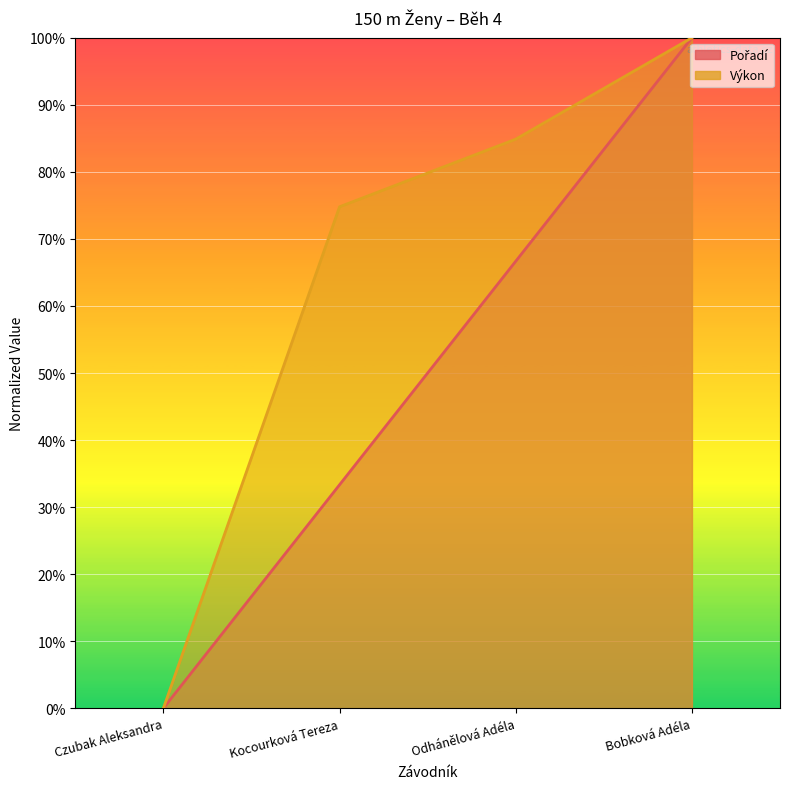

What is the average value of the Pořadí series?

50.0